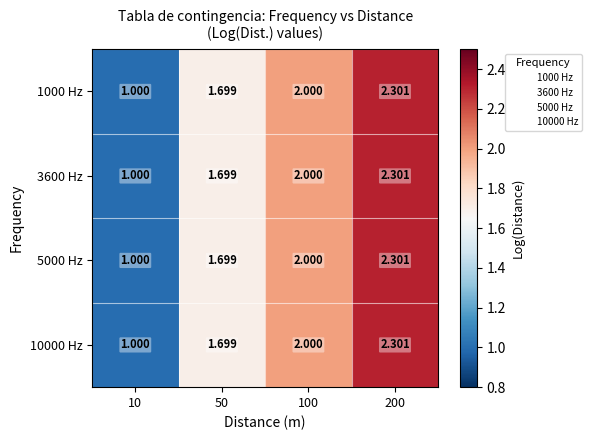

Reading left to right, what are all the values shown in this chart?

1000 Hz: 10=1.0	50=1.7	100=2.0	200=2.3
3600 Hz: 10=1.0	50=1.7	100=2.0	200=2.3
5000 Hz: 10=1.0	50=1.7	100=2.0	200=2.3
10000 Hz: 10=1.0	50=1.7	100=2.0	200=2.3